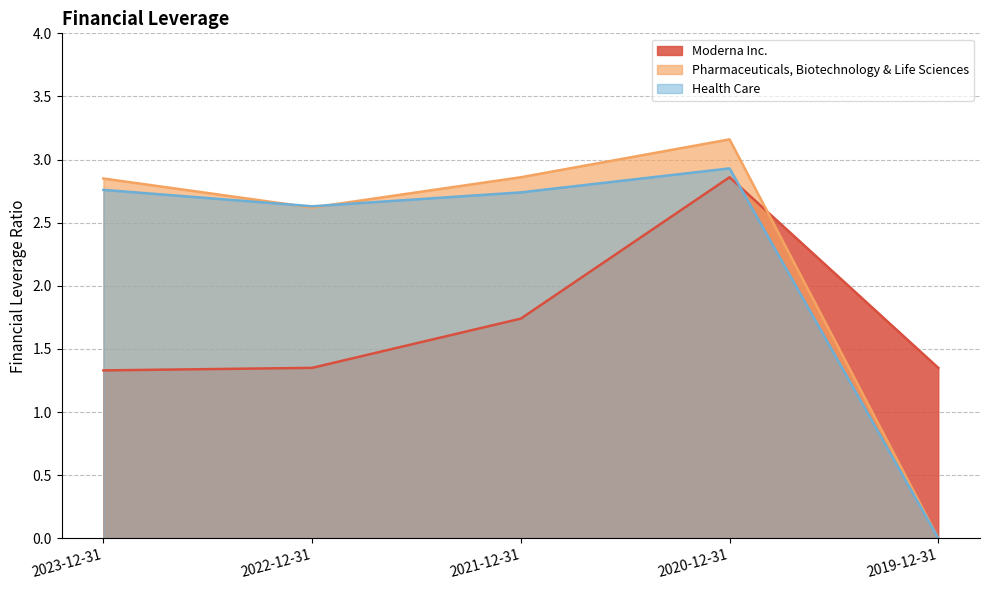

Which series has the widest spread of values?

Pharmaceuticals, Biotechnology & Life Sciences